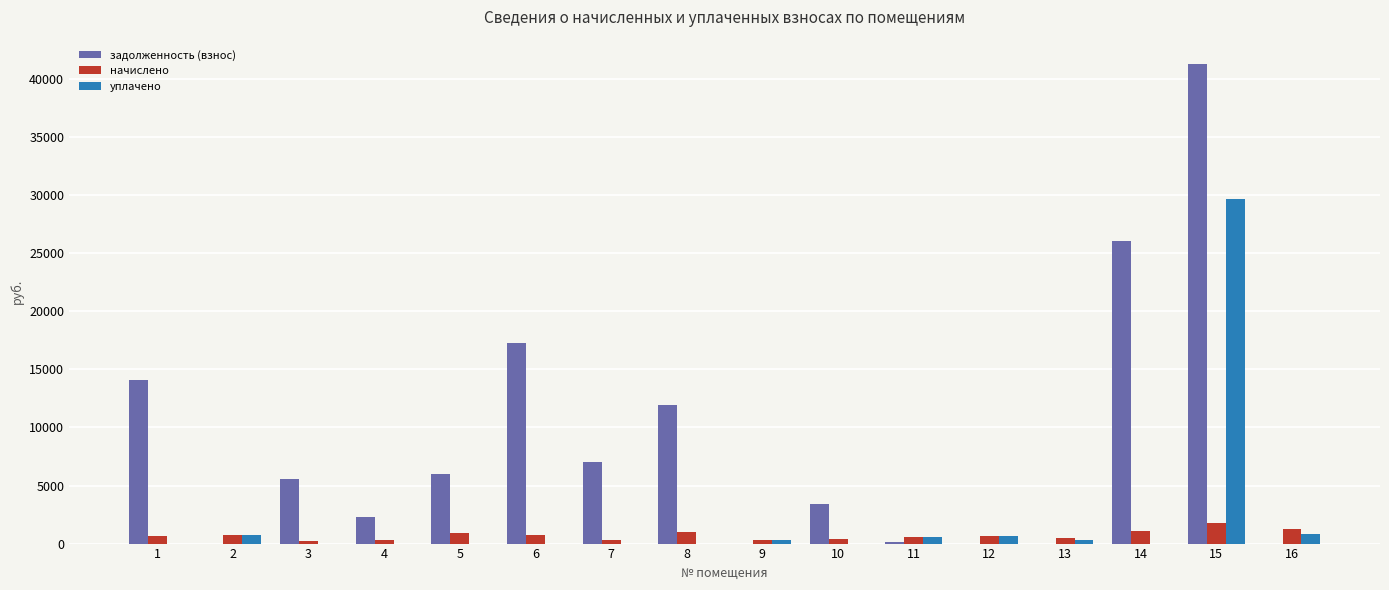

Between 6 and 14, which series saw the biggest shift?

задолженность (взнос)